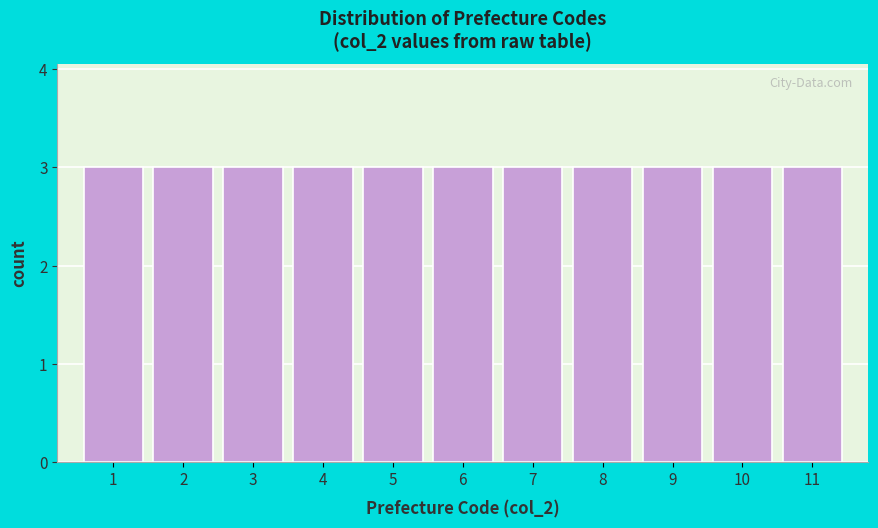

What is the height of the bar covering 6.5 to 7.5 on the x-axis? The values are not printed on the chart, so give them approximately, as read against the axis.

3